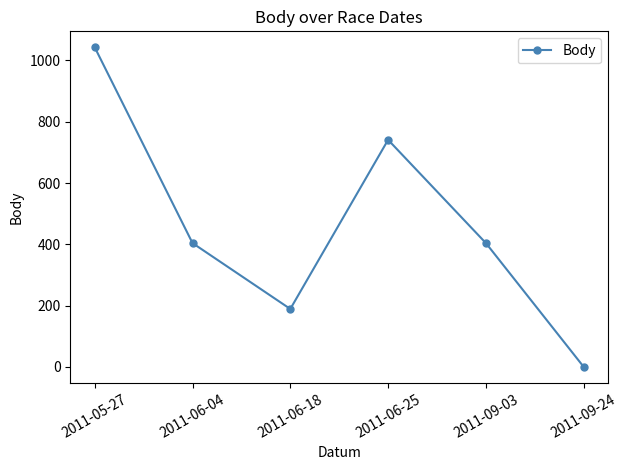

How many points are higher than both their immediate neighbors (excluding endpoints)?

1